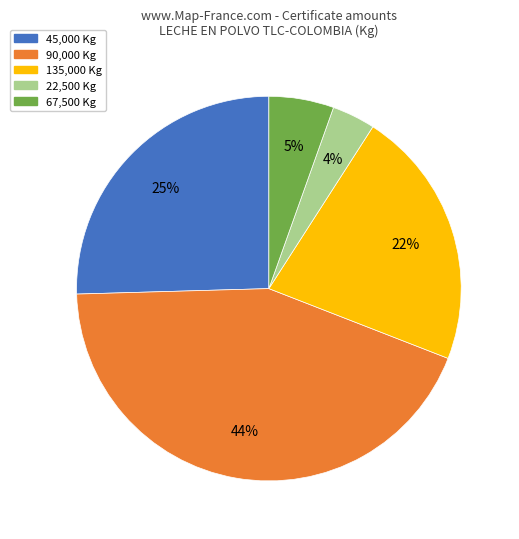

Is there any slice that represents more than half of the pie?

No